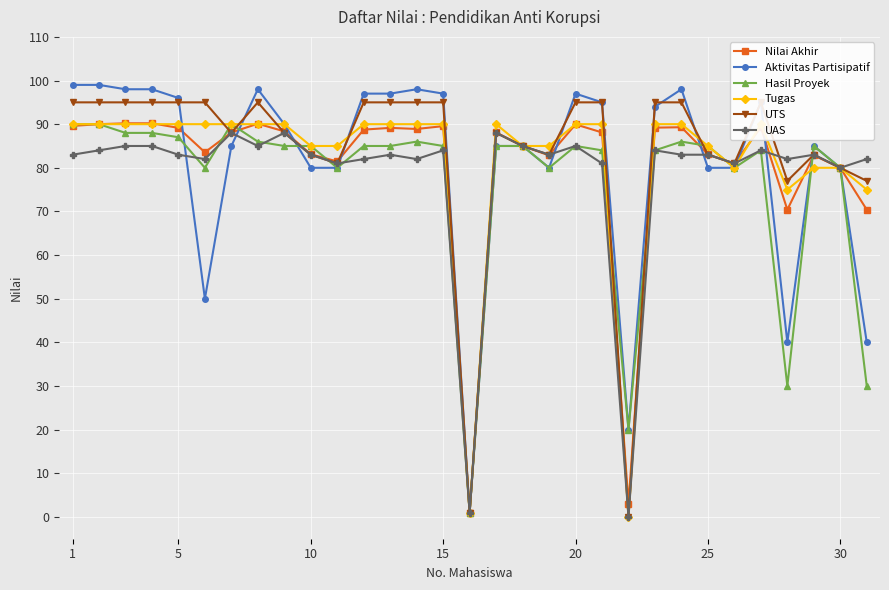

Reading right to left, what are all the values shown in this chart?

Nilai Akhir: 70.4	80.0	82.8	70.4	89.3	81.0	83.1	89.3	89.2	3.0	88.1	90.0	82.8	85.0	88.1	1.0	89.5	88.9	89.2	88.8	81.5	83.1	88.3	90.1	88.1	83.5	89.2	90.2	90.2	90.0	89.6
Aktivitas Partisipatif: 40.0	80.0	85.0	40.0	95.0	80.0	80.0	98.0	94.0	20.0	95.0	97.0	80.0	85.0	85.0	1.0	97.0	98.0	97.0	97.0	80.0	80.0	90.0	98.0	85.0	50.0	96.0	98.0	98.0	99.0	99.0
Hasil Proyek: 30.0	80.0	85.0	30.0	84.0	80.0	85.0	86.0	84.0	20.0	84.0	85.0	80.0	85.0	85.0	1.0	85.0	86.0	85.0	85.0	80.0	85.0	85.0	86.0	90.0	80.0	87.0	88.0	88.0	90.0	90.0
Tugas: 75.0	80.0	80.0	75.0	90.0	80.0	85.0	90.0	90.0	0.0	90.0	90.0	85.0	85.0	90.0	1.0	90.0	90.0	90.0	90.0	85.0	85.0	90.0	90.0	90.0	90.0	90.0	90.0	90.0	90.0	90.0
UTS: 77.0	80.0	83.0	77.0	95.0	81.0	83.0	95.0	95.0	0.0	95.0	95.0	83.0	85.0	88.0	1.0	95.0	95.0	95.0	95.0	81.0	83.0	88.0	95.0	88.0	95.0	95.0	95.0	95.0	95.0	95.0
UAS: 82.0	80.0	83.0	82.0	84.0	81.0	83.0	83.0	84.0	0.0	81.0	85.0	83.0	85.0	88.0	1.0	84.0	82.0	83.0	82.0	81.0	83.0	88.0	85.0	88.0	82.0	83.0	85.0	85.0	84.0	83.0